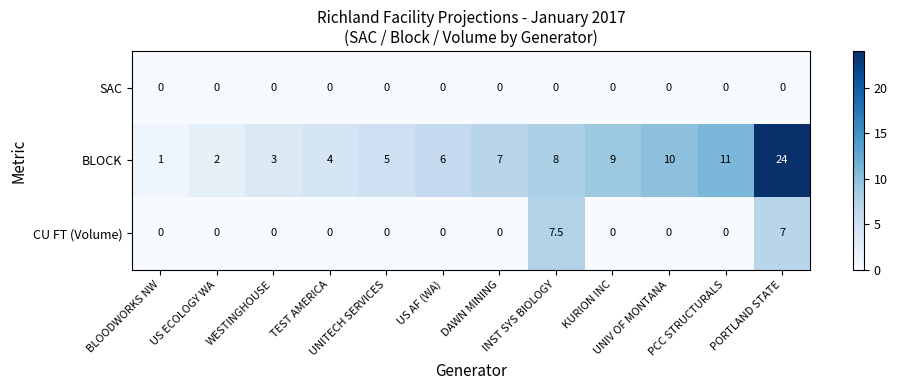

What is the spread (max minus min) of values at TEST AMERICA?

4.0